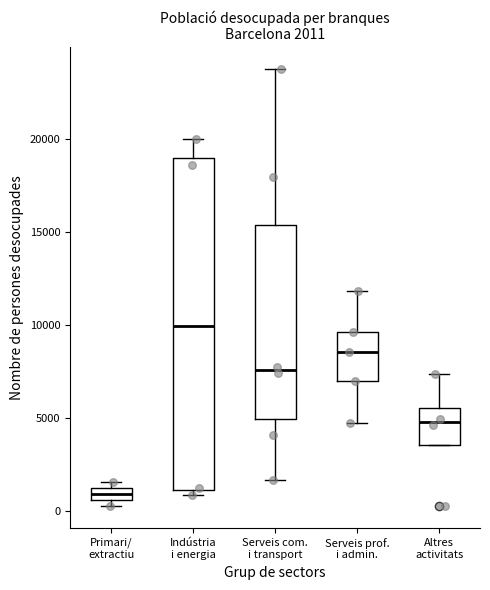

Which box's median line is the highest?

Indústria i energia